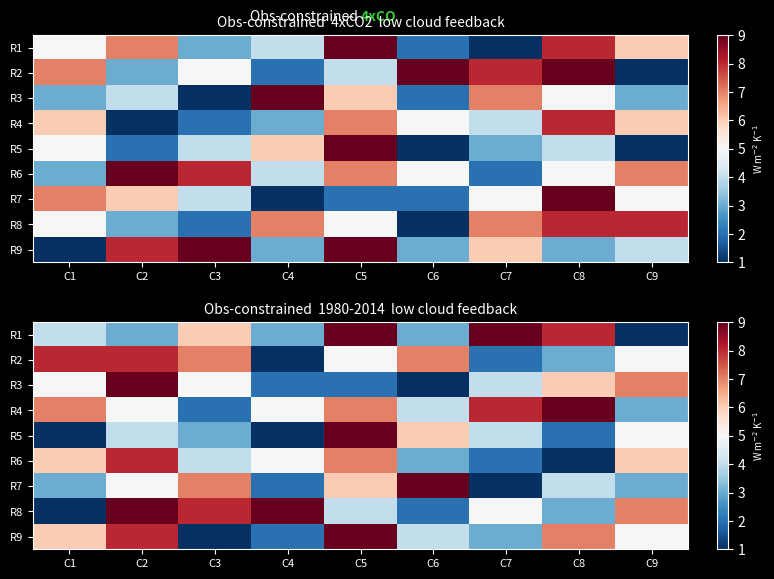

True or false: R3 has a value of 8 at C3.

False